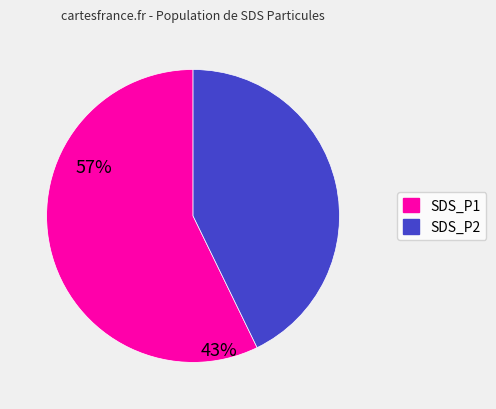

Is it true that SDS_P2 is 43% of the pie?

True